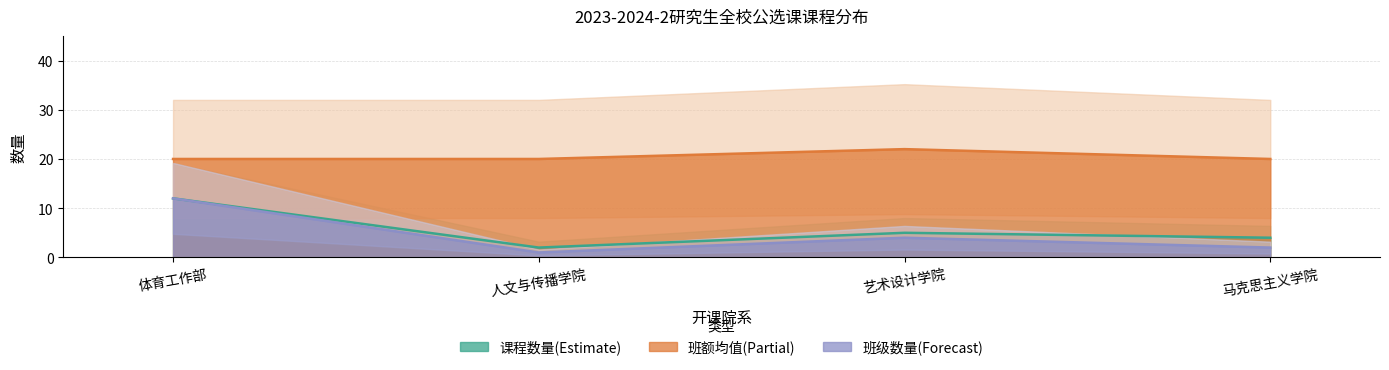

True or false: 班额均值(Partial) and 课程数量(Estimate) cross at least once.

False